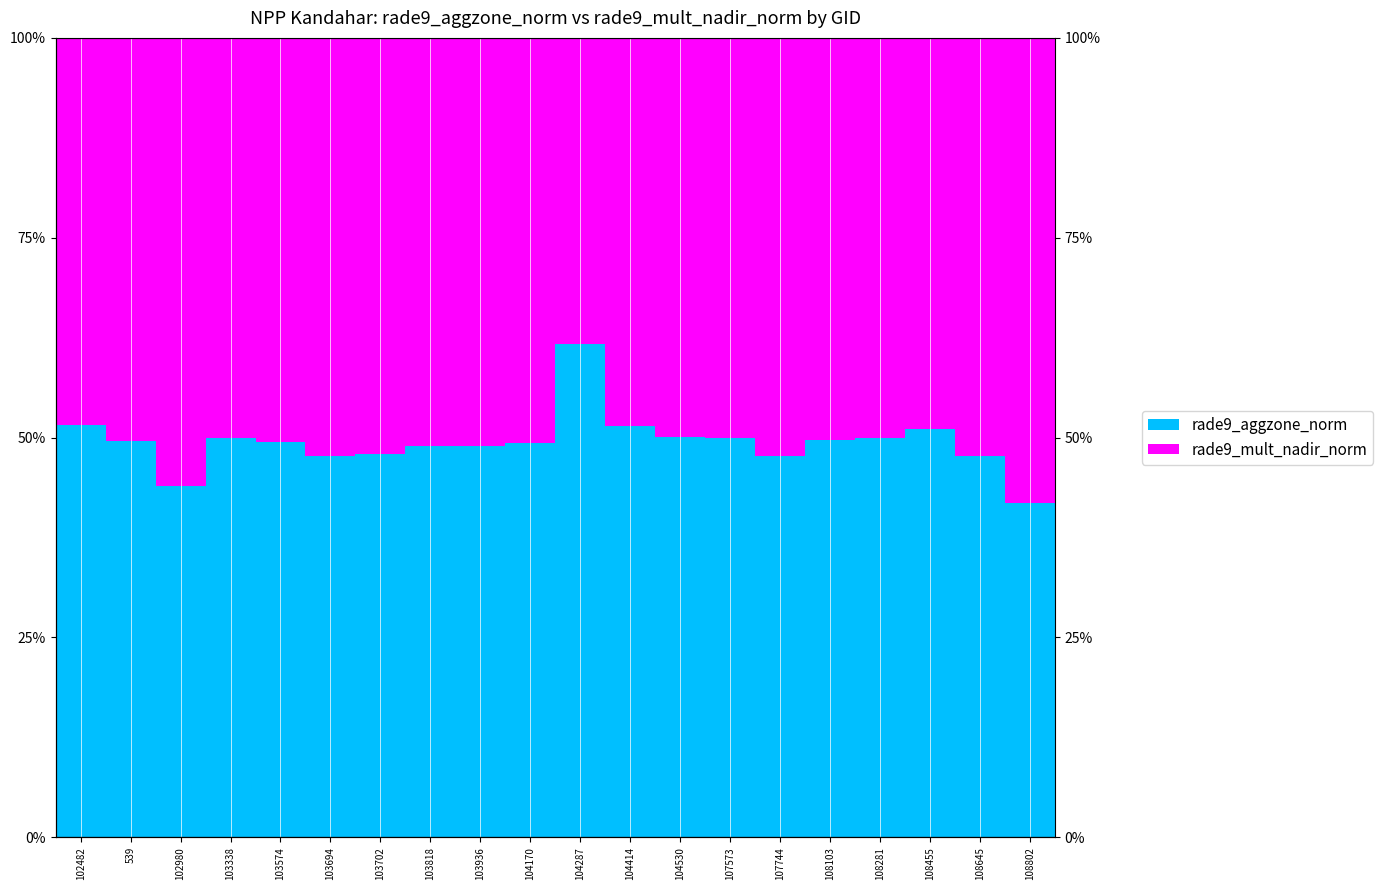

What is the difference between the maximum and minimum values in the rade9_aggzone_norm series?

20.0